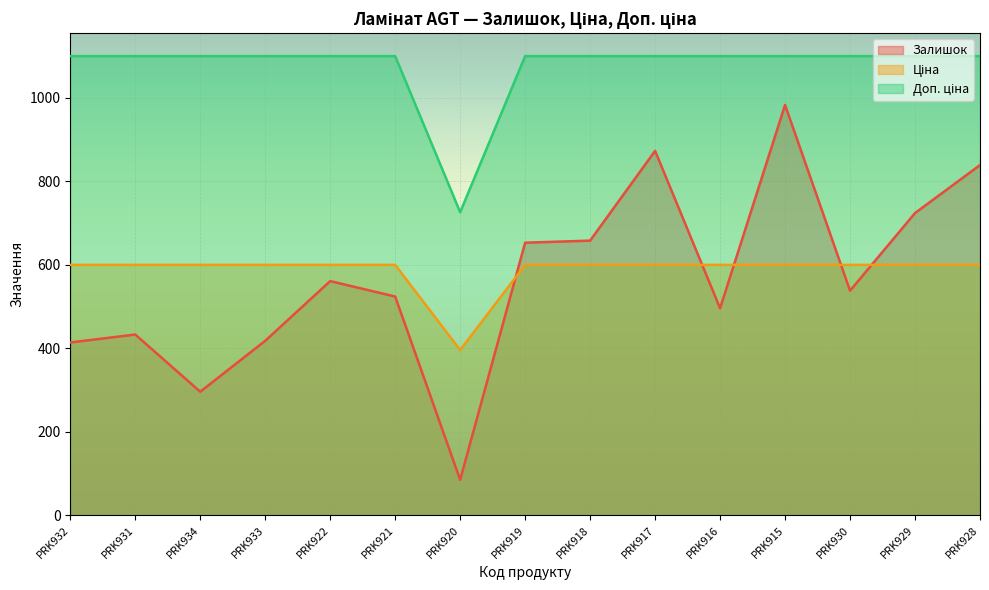

Reading right to left, list all the values displayed in this chart.

Залишок: PRK928=839.0	PRK929=724.0	PRK930=538.0	PRK915=983.0	PRK916=496.0	PRK917=873.0	PRK918=658.0	PRK919=653.0	PRK920=85.0	PRK921=524.0	PRK922=561.0	PRK933=418.0	PRK934=296.0	PRK931=433.0	PRK932=414.0
Ціна: PRK928=599.9	PRK929=599.9	PRK930=599.9	PRK915=599.9	PRK916=599.9	PRK917=599.9	PRK918=599.9	PRK919=599.9	PRK920=395.9	PRK921=599.9	PRK922=599.9	PRK933=599.9	PRK934=599.9	PRK931=599.9	PRK932=599.9
Доп. ціна: PRK928=1100.0	PRK929=1100.0	PRK930=1100.0	PRK915=1100.0	PRK916=1100.0	PRK917=1100.0	PRK918=1100.0	PRK919=1100.0	PRK920=726.0	PRK921=1100.0	PRK922=1100.0	PRK933=1100.0	PRK934=1100.0	PRK931=1100.0	PRK932=1100.0